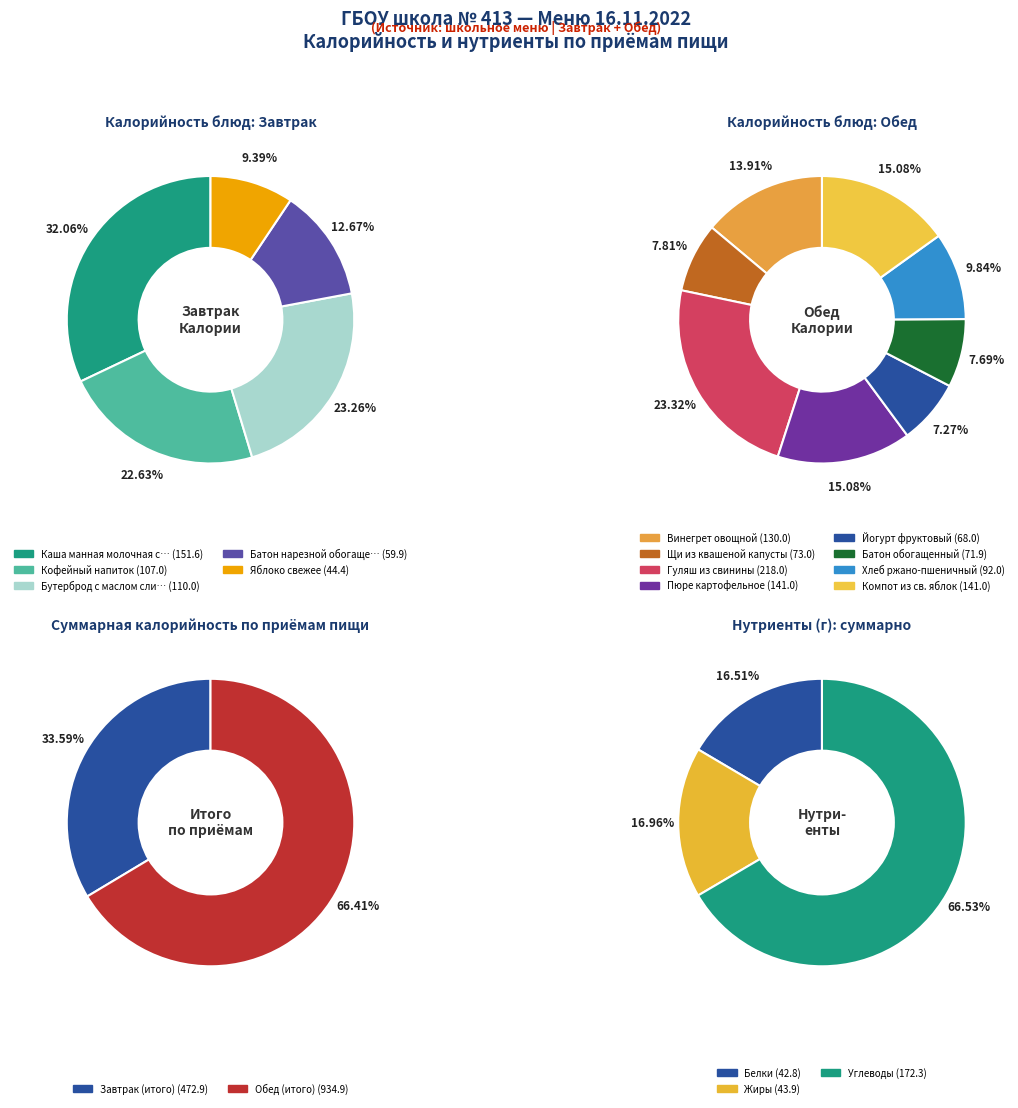

Is Батон нарезной обогащенный the majority of the pie?

No